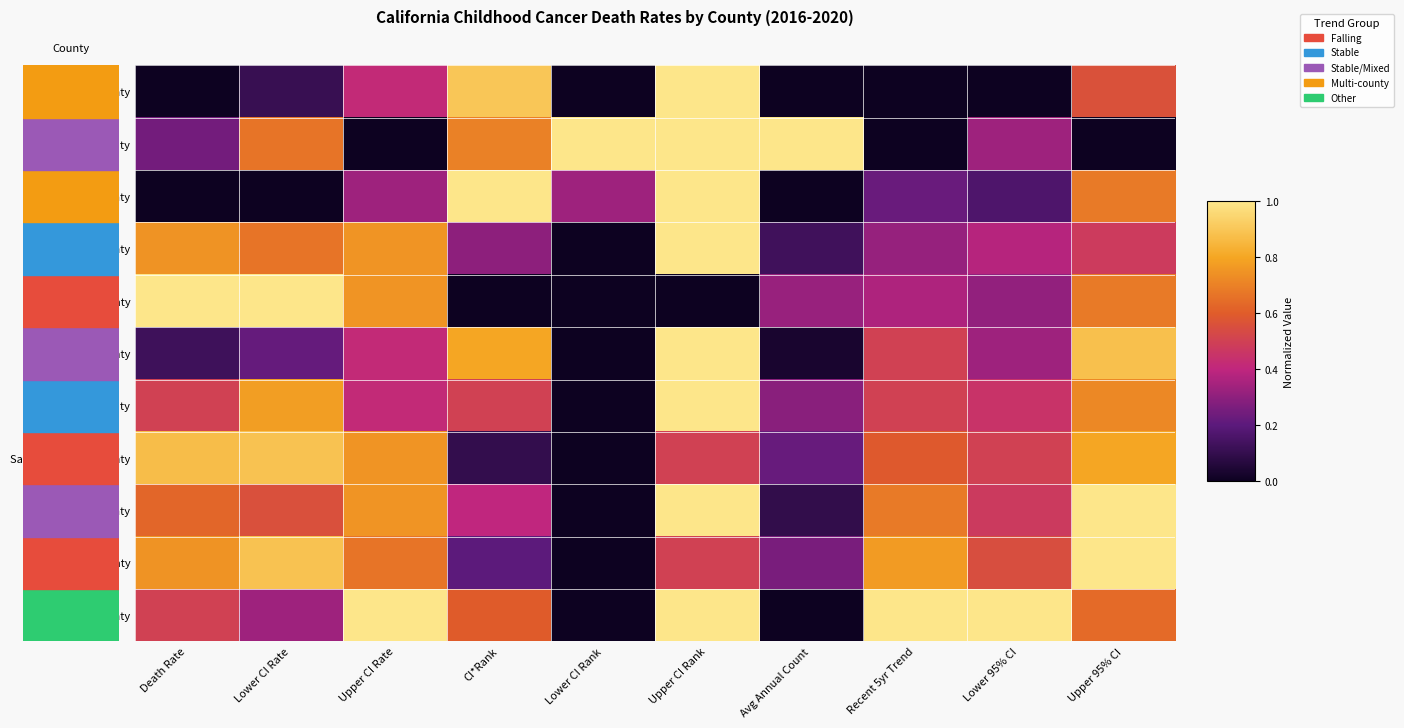

Which series has the largest range (max minus min)?

Kern County